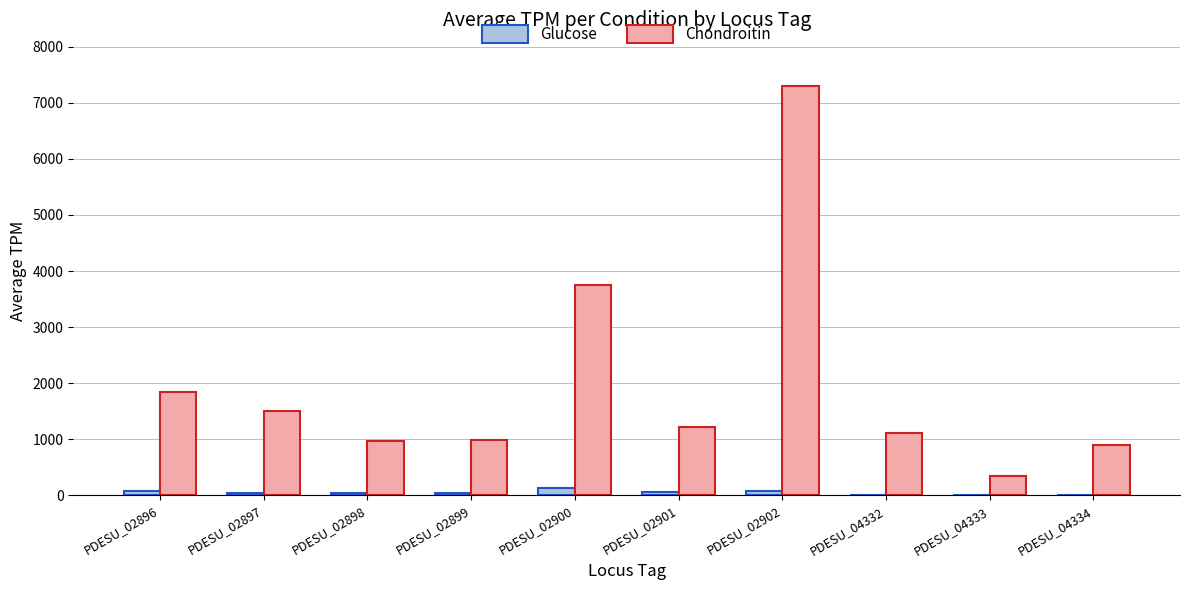

Between PDESU_02898 and PDESU_02900, which series saw the biggest shift?

Chondroitin